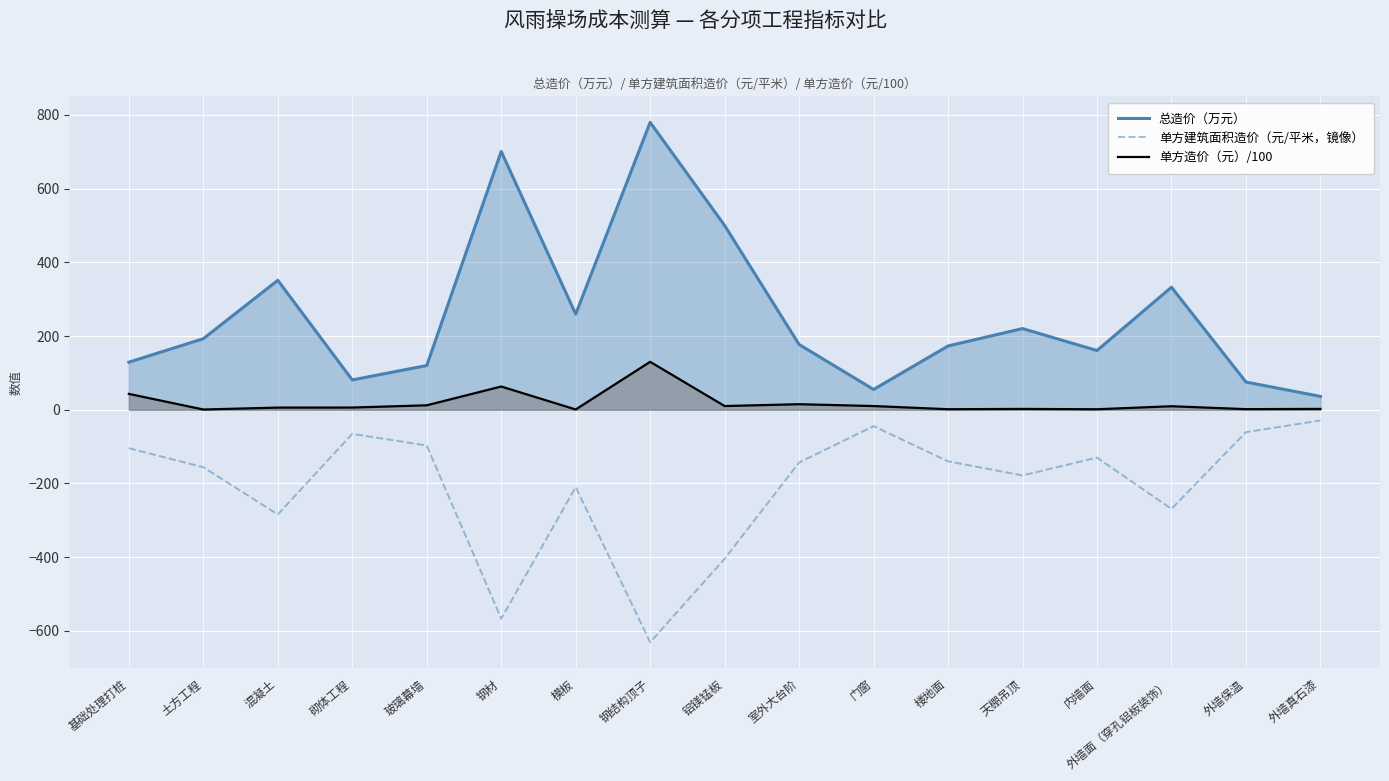

Where is the first local minimum for 单方造价（元）/100?

土方工程